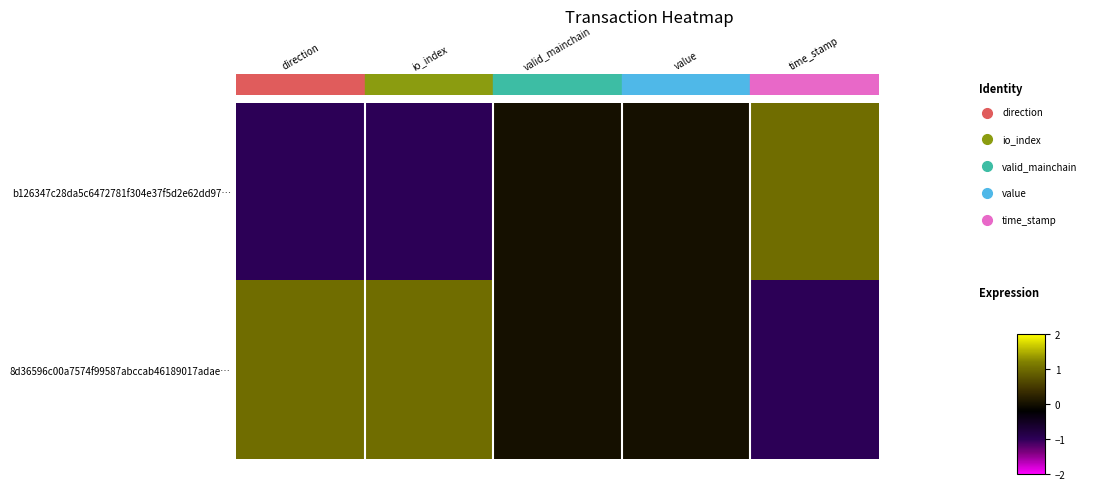

List the series in order of their overall mean, highest first.

8d36596c00a7574f99587abccab46189017adae…, b126347c28da5c6472781f304e37f5d2e62dd97…